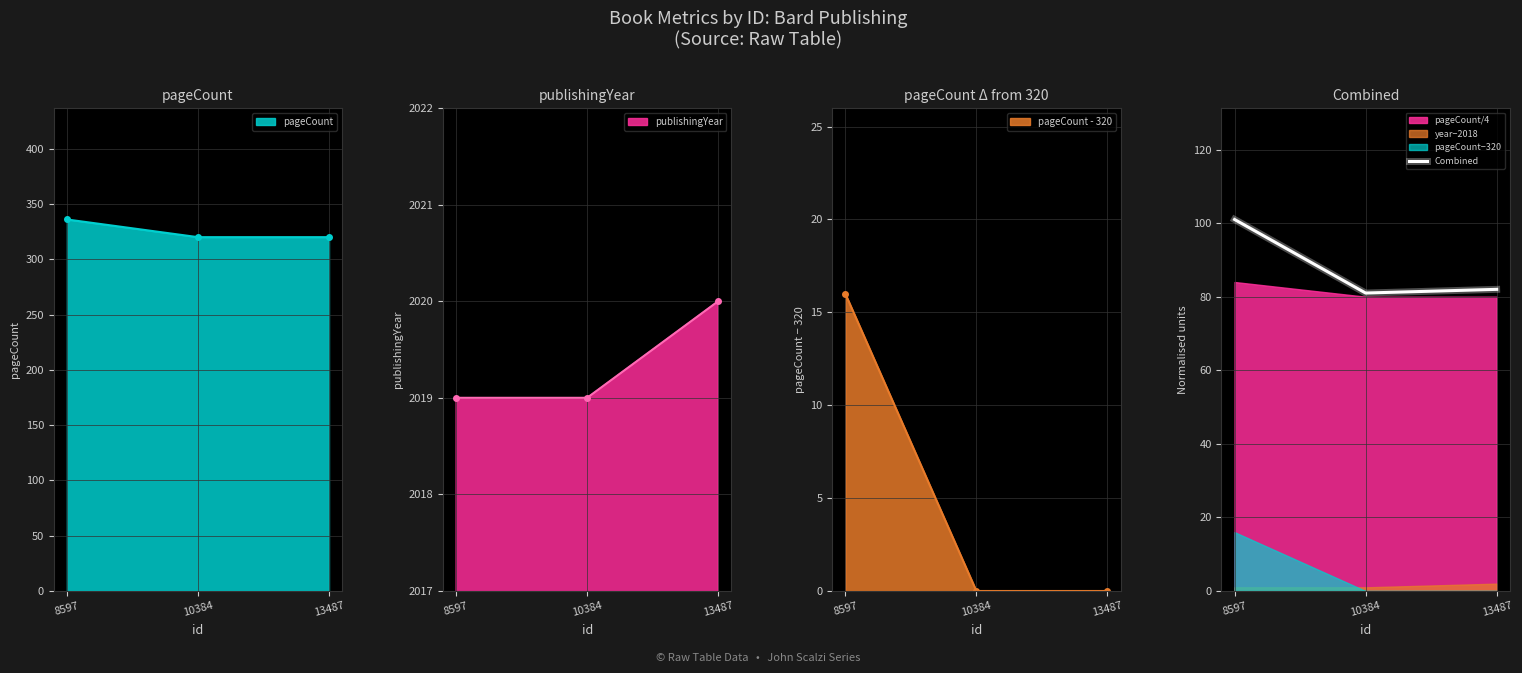

Where does the data first go above 82?

8597